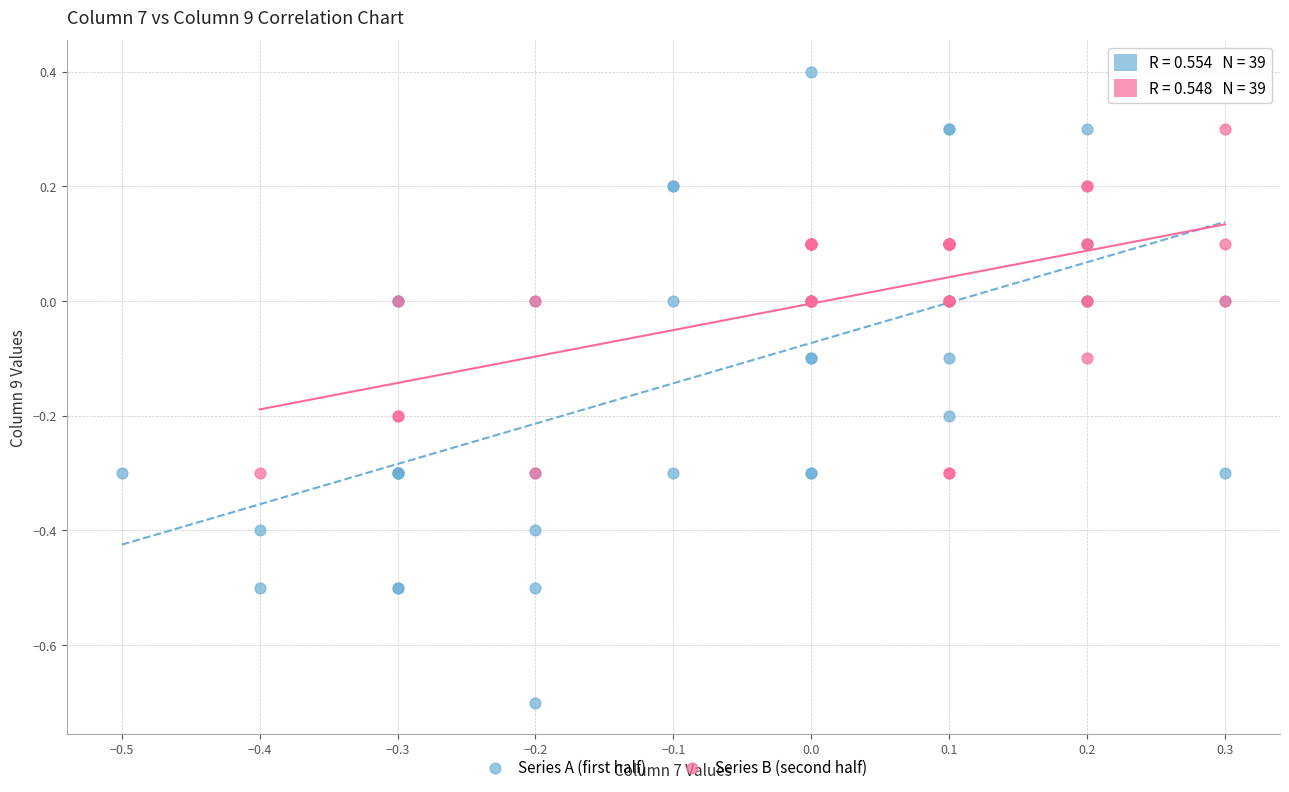

Which series reaches the maximum Y coordinate?

Series A (first half)